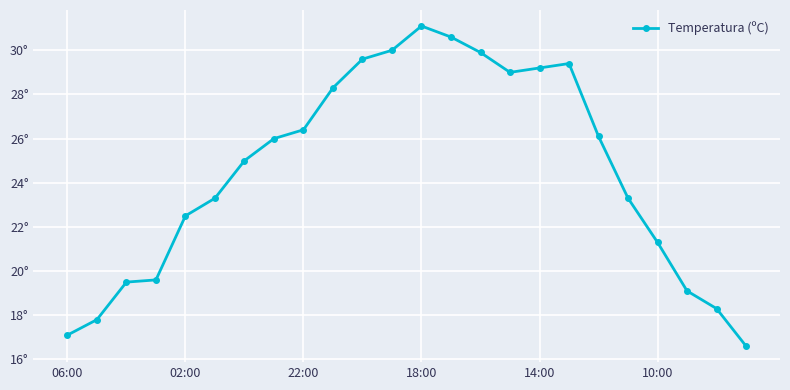

Does the chart have visible grid lines?

Yes